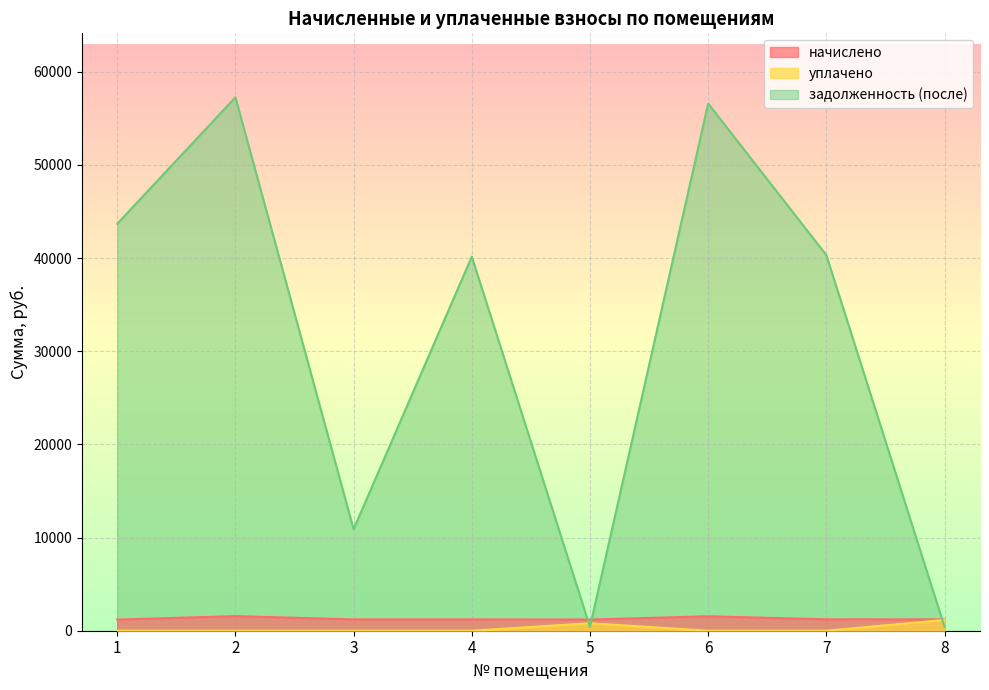

Where does the задолженность (после) series first go above 40316?

1